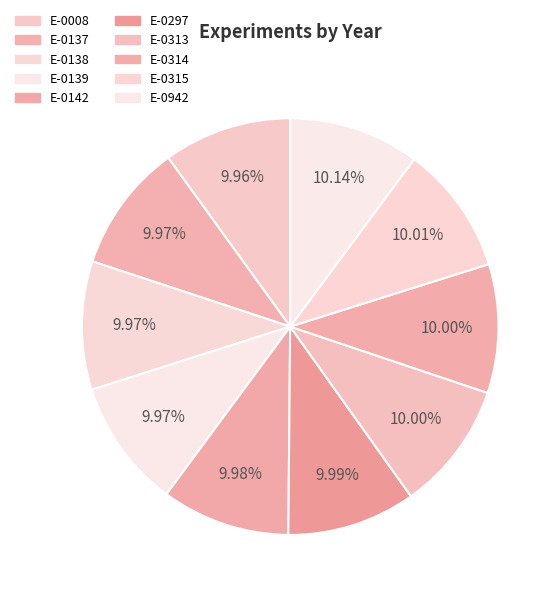

What percentage is the E-0142 slice, to the nearest percent?

10%